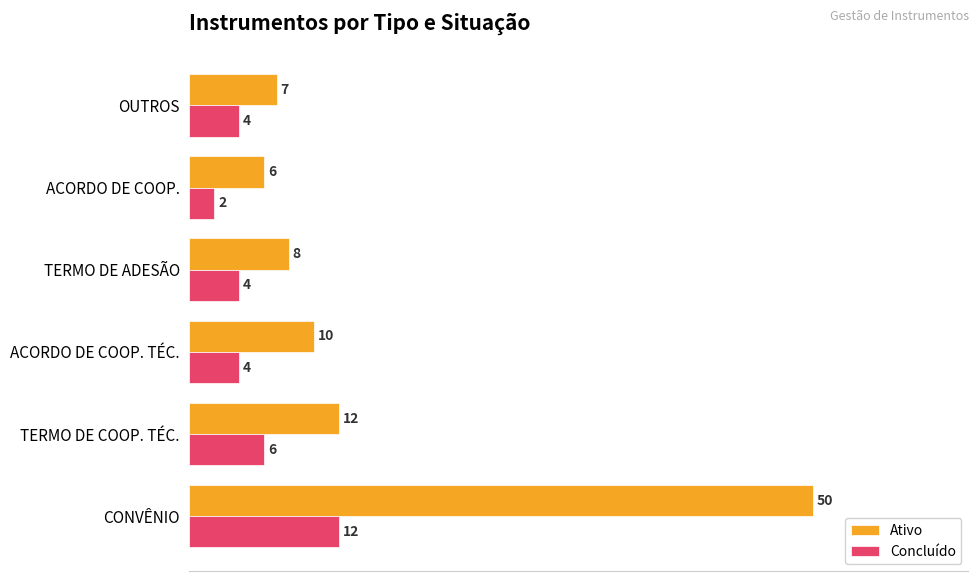

What is the minimum value for Ativo?

6